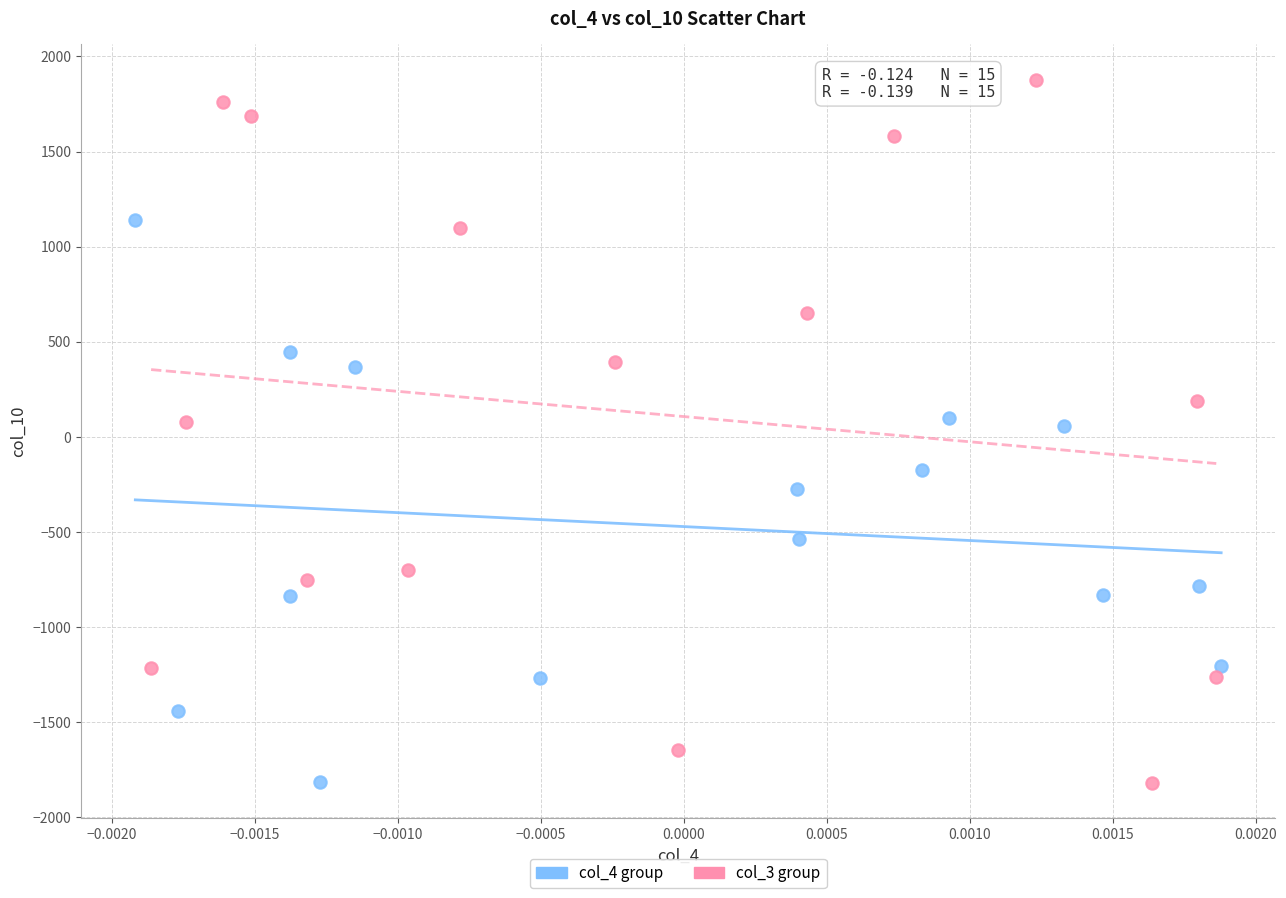

Which series reaches the maximum Y coordinate?

col_3 group